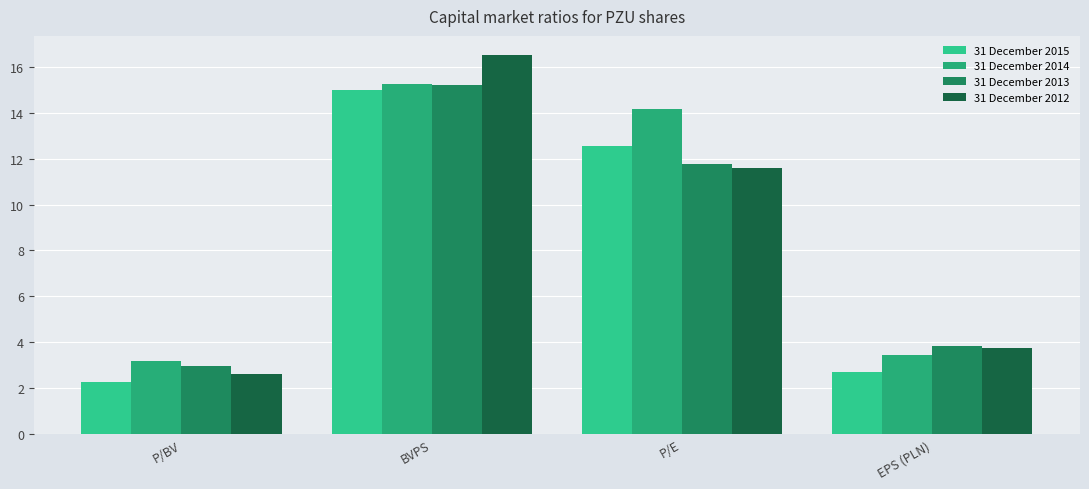

Reading left to right, what are all the values shown in this chart?

31 December 2015: 2.3	15.0	12.5	2.7
31 December 2014: 3.2	15.2	14.1	3.4
31 December 2013: 3.0	15.2	11.8	3.8
31 December 2012: 2.6	16.5	11.6	3.8